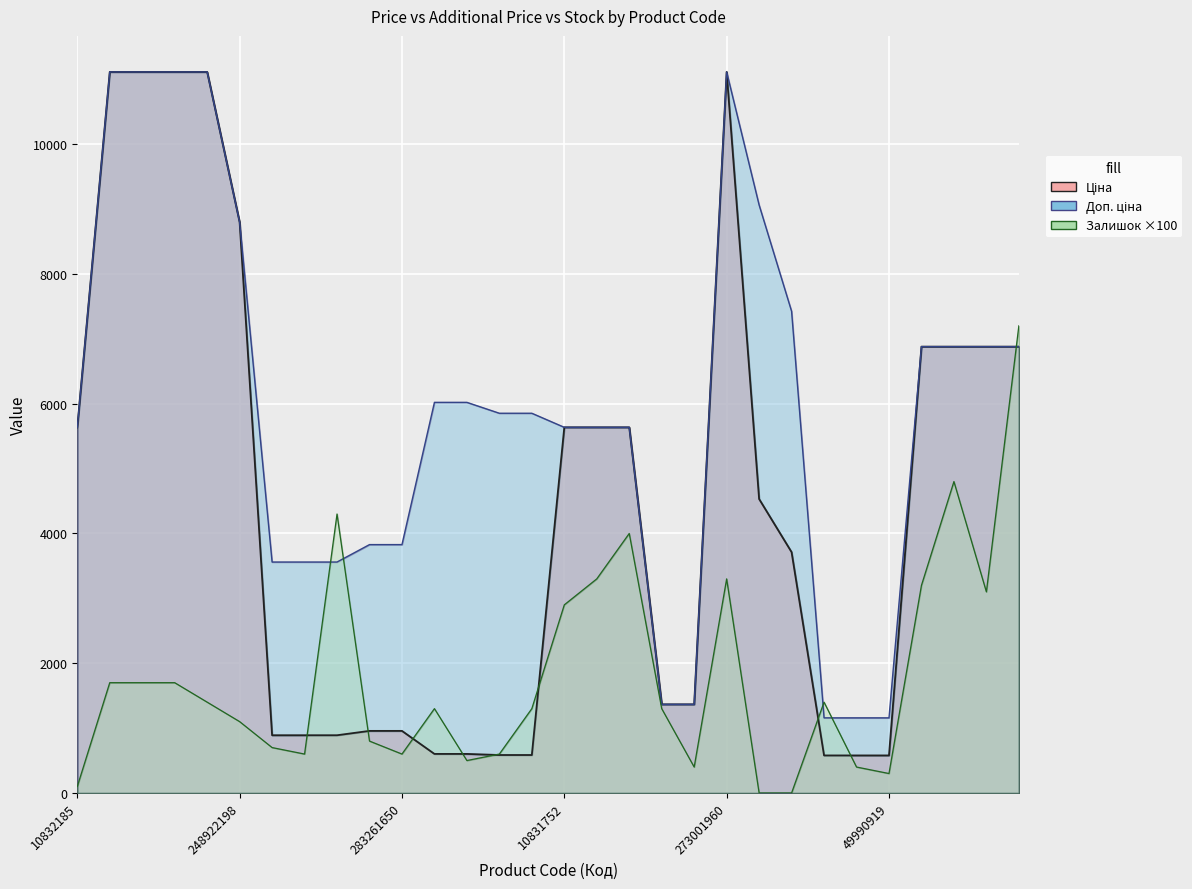

Where does the Доп. ціна series first go above 5852?

285112220